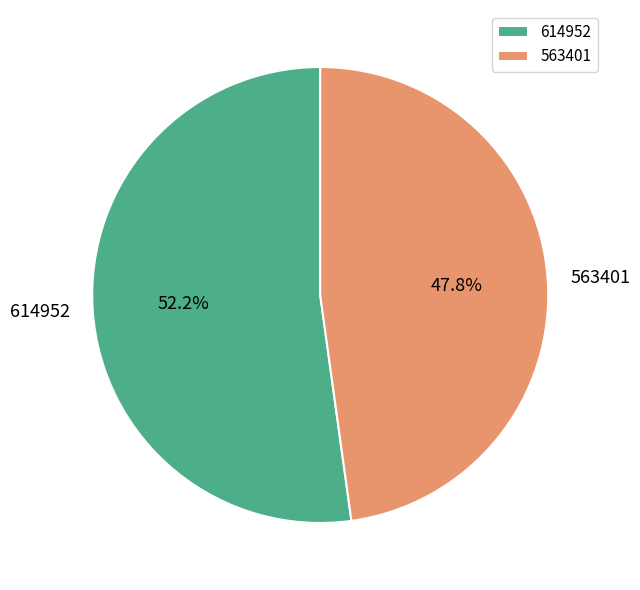

Rank the categories by value from lowest to highest.

563401, 614952